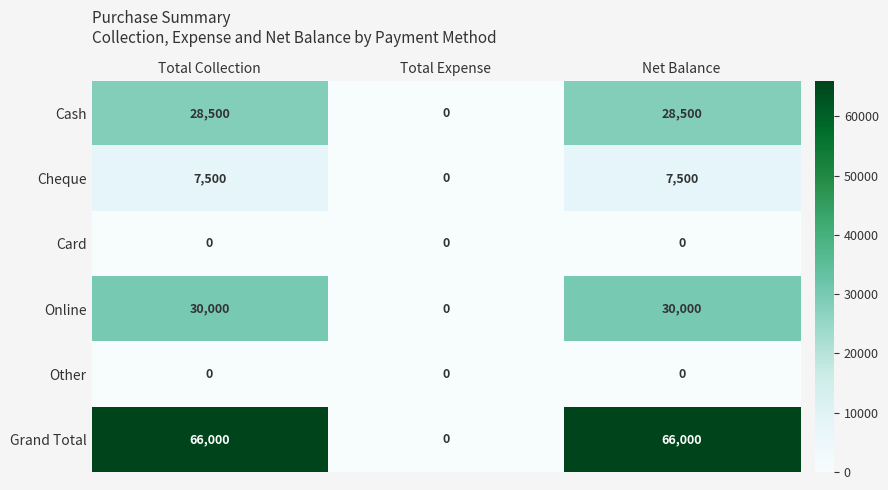

At how many categories does at least one series exceed 18369?

2